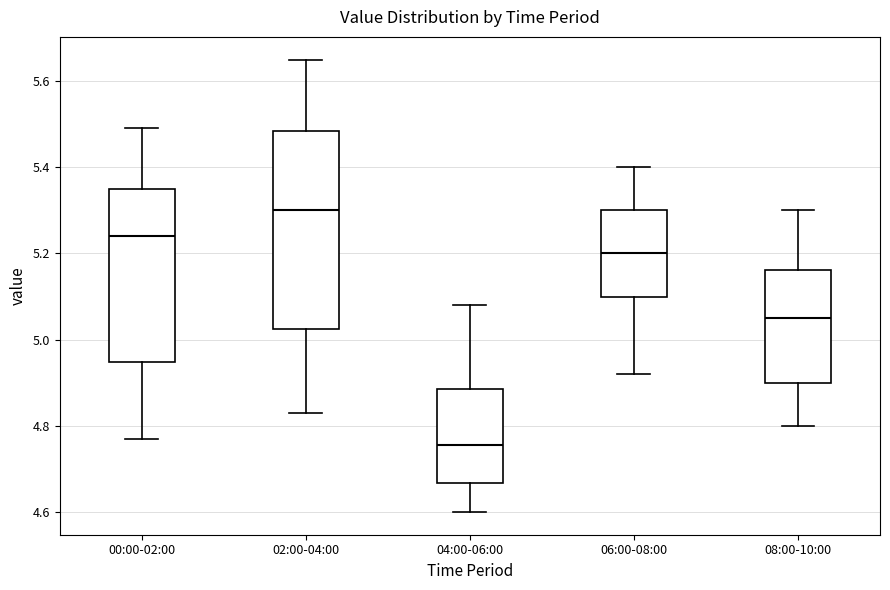

Comparing the boxes themselves (not the whiskers), which one is the tallest?

02:00-04:00